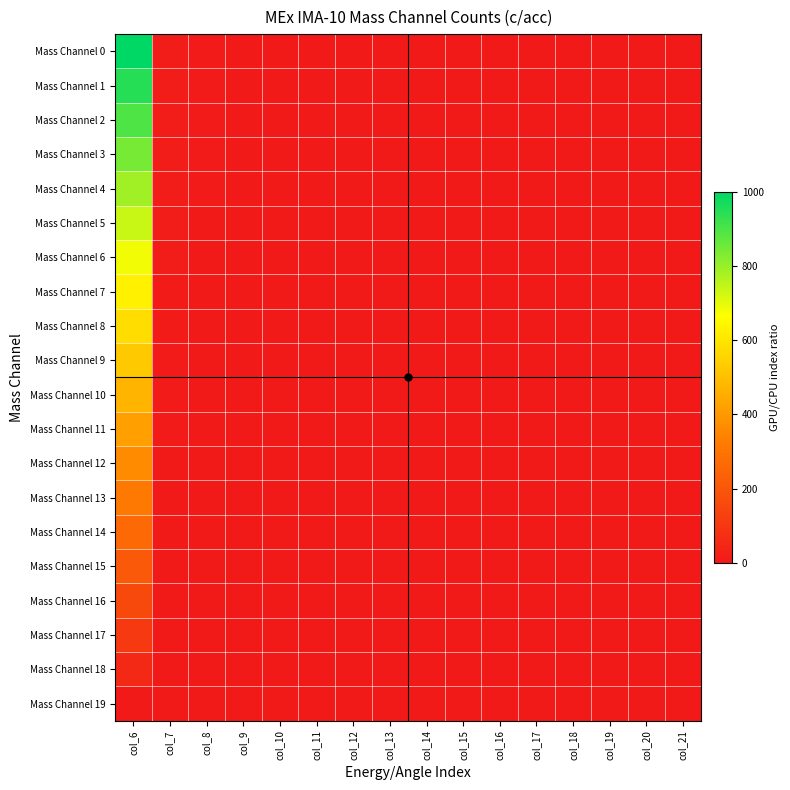

Reading right to left, extract all data points from this chart.

Mass Channel 0: col_21=1.0	col_20=1.1	col_19=1.2	col_18=1.2	col_17=1.4	col_16=1.5	col_15=1.7	col_14=1.9	col_13=2.1	col_12=2.5	col_11=3.0	col_10=3.7	col_9=5.0	col_8=7.4	col_7=14.8	col_6=1000.0
Mass Channel 1: col_21=0.9	col_20=1.0	col_19=1.1	col_18=1.2	col_17=1.3	col_16=1.4	col_15=1.6	col_14=1.8	col_13=2.0	col_12=2.4	col_11=2.8	col_10=3.5	col_9=4.7	col_8=7.1	col_7=14.0	col_6=947.4
Mass Channel 2: col_21=0.9	col_20=1.0	col_19=1.0	col_18=1.1	col_17=1.2	col_16=1.3	col_15=1.5	col_14=1.7	col_13=1.9	col_12=2.2	col_11=2.7	col_10=3.3	col_9=4.5	col_8=6.7	col_7=13.2	col_6=894.7
Mass Channel 3: col_21=0.8	col_20=0.9	col_19=1.0	col_18=1.1	col_17=1.1	col_16=1.3	col_15=1.4	col_14=1.6	col_13=1.8	col_12=2.1	col_11=2.5	col_10=3.1	col_9=4.2	col_8=6.3	col_7=12.4	col_6=842.1
Mass Channel 4: col_21=0.8	col_20=0.8	col_19=0.9	col_18=1.0	col_17=1.1	col_16=1.2	col_15=1.3	col_14=1.5	col_13=1.7	col_12=2.0	col_11=2.4	col_10=2.9	col_9=3.9	col_8=5.9	col_7=11.7	col_6=789.5
Mass Channel 5: col_21=0.7	col_20=0.8	col_19=0.8	col_18=0.9	col_17=1.0	col_16=1.1	col_15=1.2	col_14=1.4	col_13=1.6	col_12=1.8	col_11=2.2	col_10=2.8	col_9=3.7	col_8=5.5	col_7=10.9	col_6=736.8
Mass Channel 6: col_21=0.7	col_20=0.7	col_19=0.8	col_18=0.9	col_17=0.9	col_16=1.0	col_15=1.1	col_14=1.3	col_13=1.5	col_12=1.7	col_11=2.0	col_10=2.6	col_9=3.4	col_8=5.1	col_7=10.1	col_6=684.2
Mass Channel 7: col_21=0.6	col_20=0.7	col_19=0.7	col_18=0.8	col_17=0.9	col_16=0.9	col_15=1.1	col_14=1.2	col_13=1.4	col_12=1.6	col_11=1.9	col_10=2.4	col_9=3.1	col_8=4.7	col_7=9.3	col_6=631.6
Mass Channel 8: col_21=0.6	col_20=0.6	col_19=0.7	col_18=0.7	col_17=0.8	col_16=0.9	col_15=1.0	col_14=1.1	col_13=1.2	col_12=1.4	col_11=1.7	col_10=2.2	col_9=2.9	col_8=4.3	col_7=8.6	col_6=578.9
Mass Channel 9: col_21=0.5	col_20=0.6	col_19=0.6	col_18=0.7	col_17=0.7	col_16=0.8	col_15=0.9	col_14=1.0	col_13=1.1	col_12=1.3	col_11=1.6	col_10=2.0	col_9=2.6	col_8=3.9	col_7=7.8	col_6=526.3
Mass Channel 10: col_21=0.5	col_20=0.5	col_19=0.5	col_18=0.6	col_17=0.6	col_16=0.7	col_15=0.8	col_14=0.9	col_13=1.0	col_12=1.2	col_11=1.4	col_10=1.8	col_9=2.4	col_8=3.5	col_7=7.0	col_6=473.7
Mass Channel 11: col_21=0.4	col_20=0.5	col_19=0.5	col_18=0.5	col_17=0.6	col_16=0.6	col_15=0.7	col_14=0.8	col_13=0.9	col_12=1.1	col_11=1.3	col_10=1.6	col_9=2.1	col_8=3.1	col_7=6.2	col_6=421.1
Mass Channel 12: col_21=0.4	col_20=0.4	col_19=0.4	col_18=0.5	col_17=0.5	col_16=0.6	col_15=0.6	col_14=0.7	col_13=0.8	col_12=0.9	col_11=1.1	col_10=1.4	col_9=1.8	col_8=2.7	col_7=5.4	col_6=368.4
Mass Channel 13: col_21=0.3	col_20=0.3	col_19=0.4	col_18=0.4	col_17=0.4	col_16=0.5	col_15=0.5	col_14=0.6	col_13=0.7	col_12=0.8	col_11=0.9	col_10=1.2	col_9=1.6	col_8=2.4	col_7=4.7	col_6=315.8
Mass Channel 14: col_21=0.3	col_20=0.3	col_19=0.3	col_18=0.3	col_17=0.4	col_16=0.4	col_15=0.4	col_14=0.5	col_13=0.6	col_12=0.7	col_11=0.8	col_10=1.0	col_9=1.3	col_8=2.0	col_7=3.9	col_6=263.2
Mass Channel 15: col_21=0.2	col_20=0.2	col_19=0.2	col_18=0.3	col_17=0.3	col_16=0.3	col_15=0.4	col_14=0.4	col_13=0.5	col_12=0.5	col_11=0.6	col_10=0.8	col_9=1.0	col_8=1.6	col_7=3.1	col_6=210.5
Mass Channel 16: col_21=0.2	col_20=0.2	col_19=0.2	col_18=0.2	col_17=0.2	col_16=0.2	col_15=0.3	col_14=0.3	col_13=0.3	col_12=0.4	col_11=0.5	col_10=0.6	col_9=0.8	col_8=1.2	col_7=2.3	col_6=157.9
Mass Channel 17: col_21=0.1	col_20=0.1	col_19=0.1	col_18=0.1	col_17=0.1	col_16=0.2	col_15=0.2	col_14=0.2	col_13=0.2	col_12=0.3	col_11=0.3	col_10=0.4	col_9=0.5	col_8=0.8	col_7=1.6	col_6=105.3
Mass Channel 18: col_21=0.1	col_20=0.1	col_19=0.1	col_18=0.1	col_17=0.1	col_16=0.1	col_15=0.1	col_14=0.1	col_13=0.1	col_12=0.1	col_11=0.2	col_10=0.2	col_9=0.3	col_8=0.4	col_7=0.8	col_6=52.6
Mass Channel 19: col_21=0.0	col_20=0.0	col_19=0.0	col_18=0.0	col_17=0.0	col_16=0.0	col_15=0.0	col_14=0.0	col_13=0.0	col_12=0.0	col_11=0.0	col_10=0.0	col_9=0.0	col_8=0.0	col_7=0.0	col_6=0.0